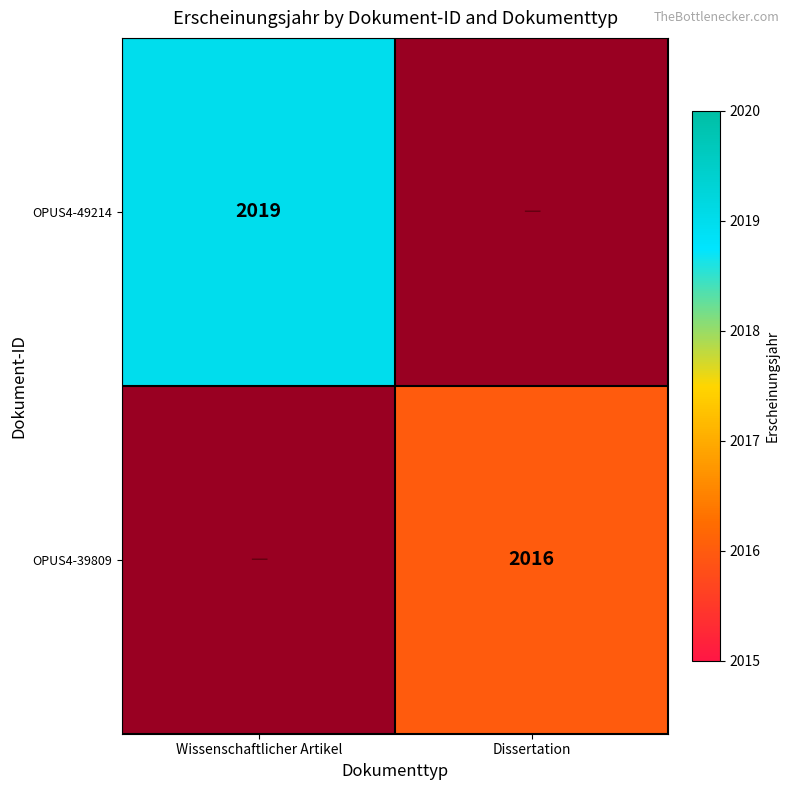

The OPUS4-39809 series shows 2016 at Dissertation. True or false?

True